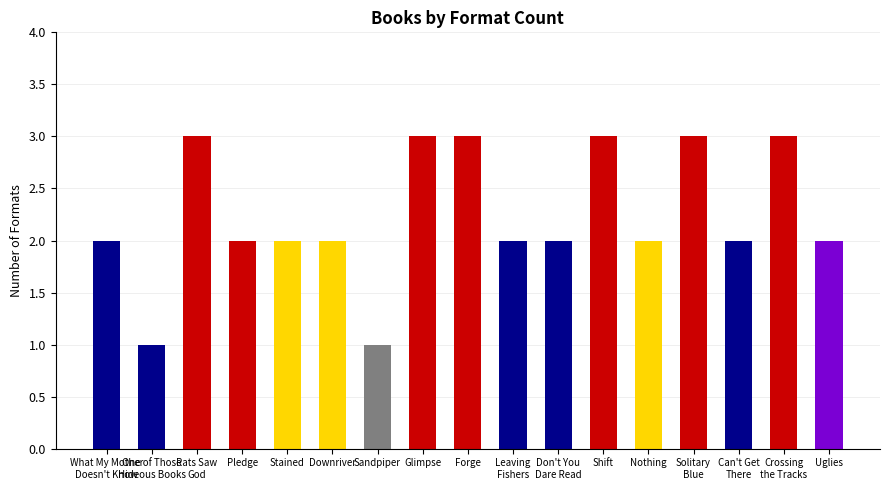

What is the difference between the maximum and minimum values?

2